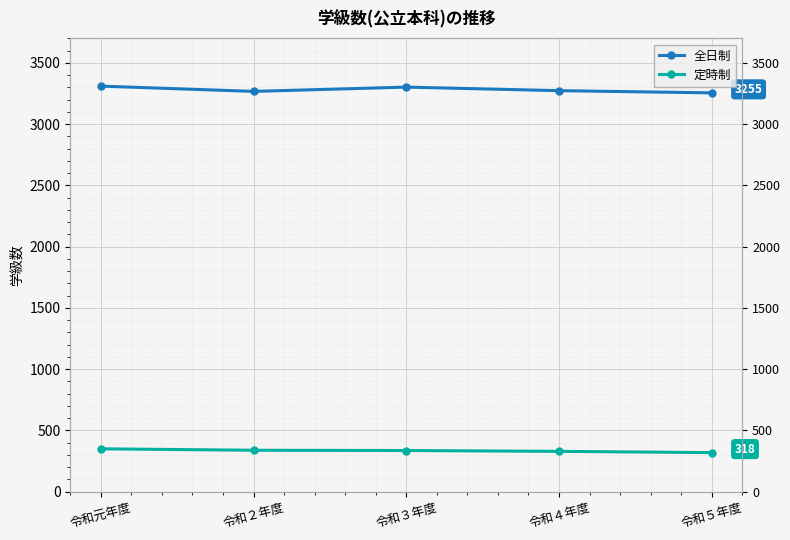

What is the label of the 2nd point from the right?

令和４年度